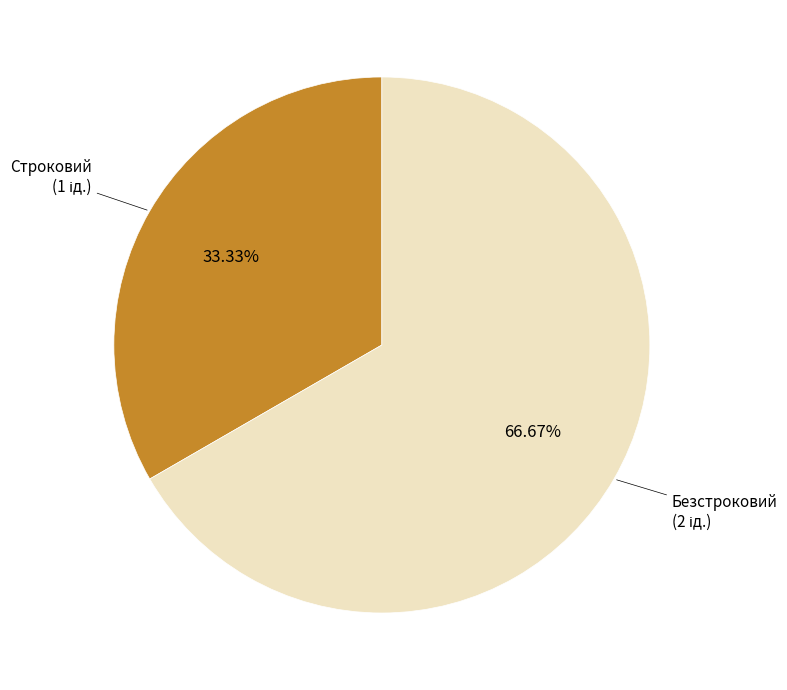

Is there a majority slice in this chart?

Yes